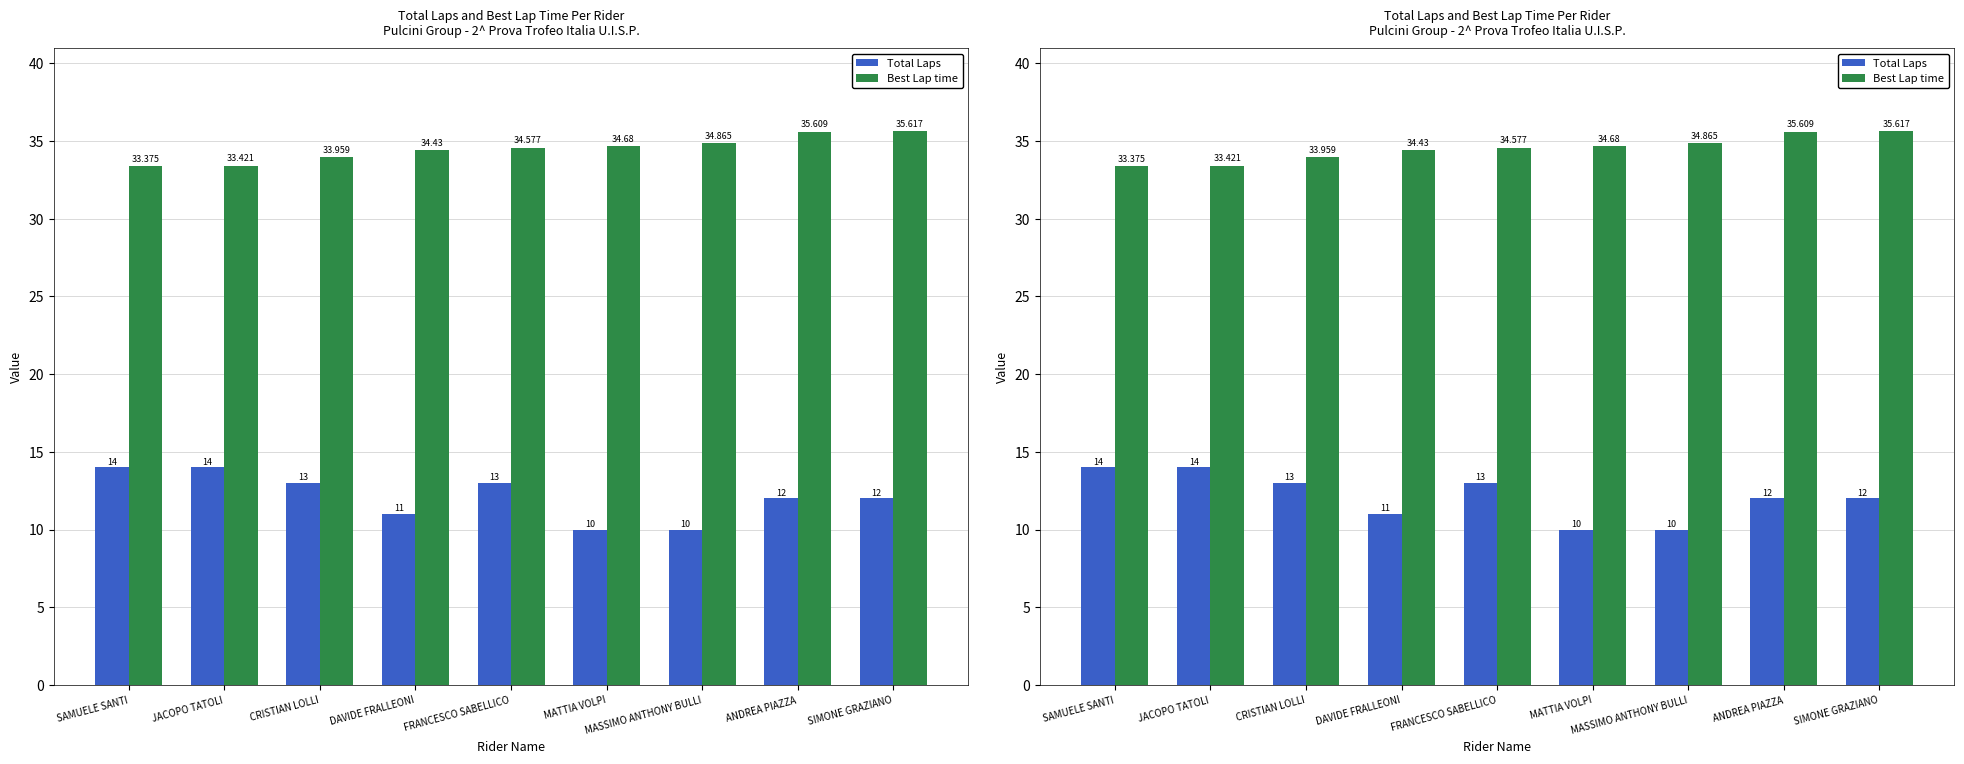

How many data points in Best Lap time are above 34?

6